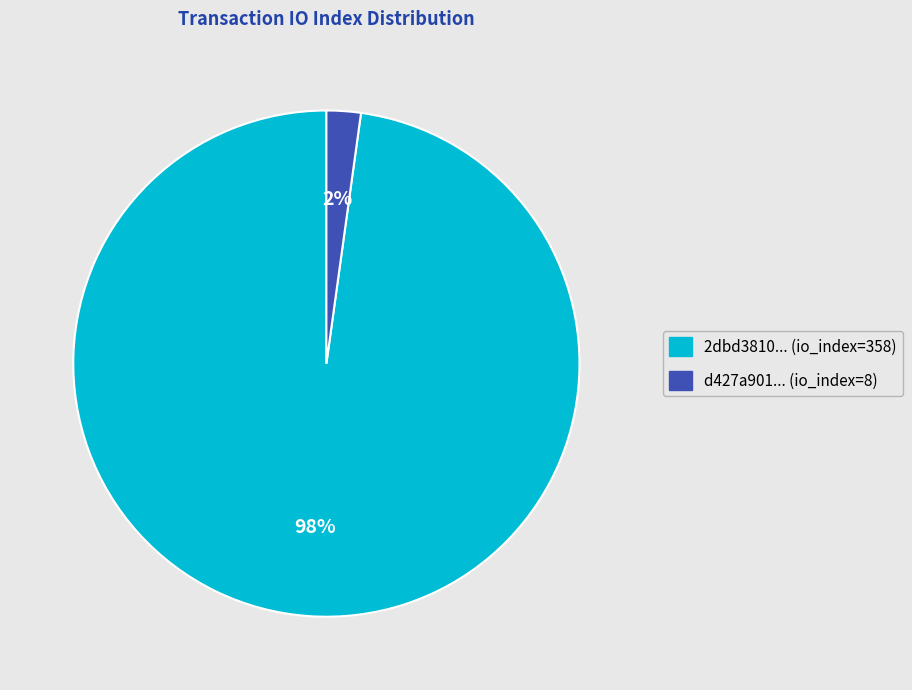

How many segments does this pie chart have?

2